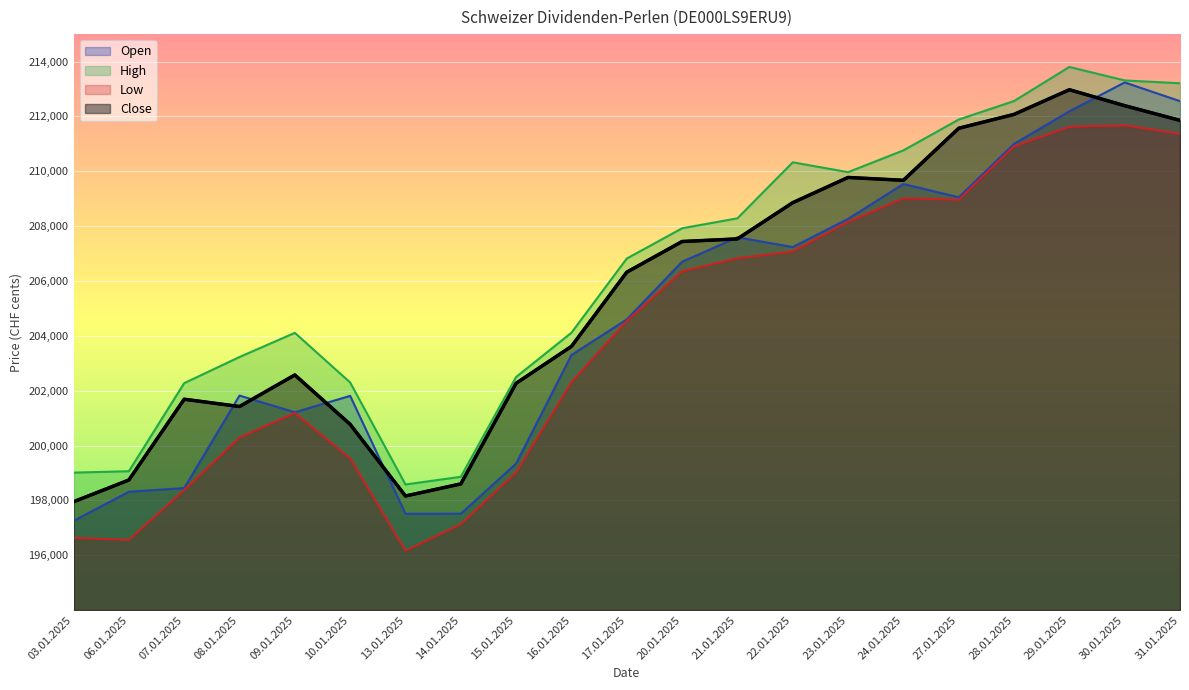

What is the highest value of the Low series?

211675